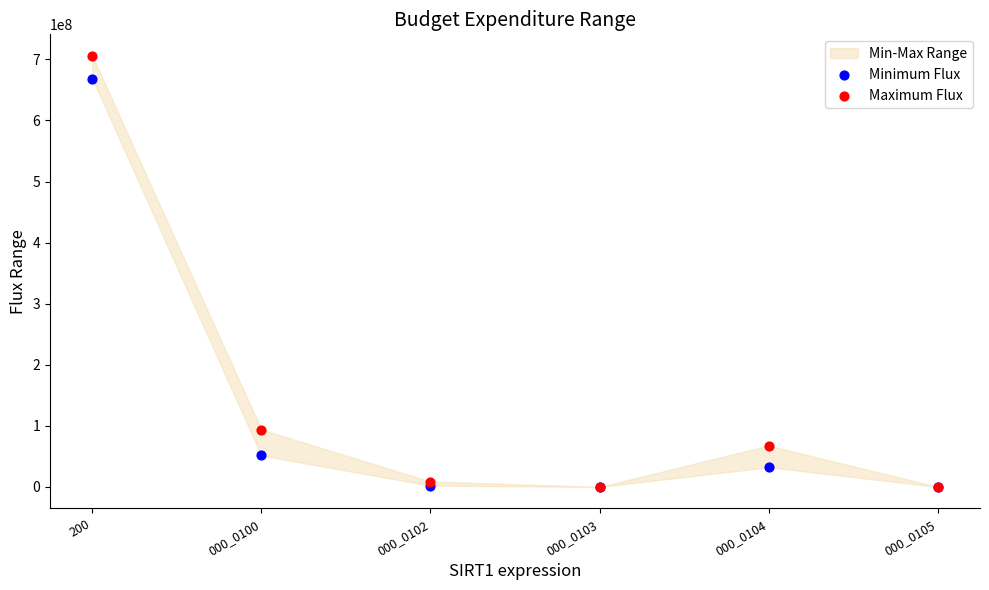

Across all series, what Y value is closest to 352862680?

93887719.8